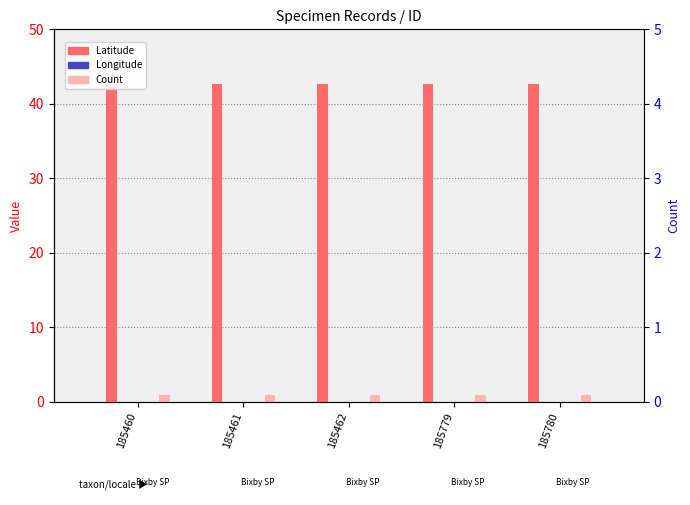

How many bars are there in total?

15